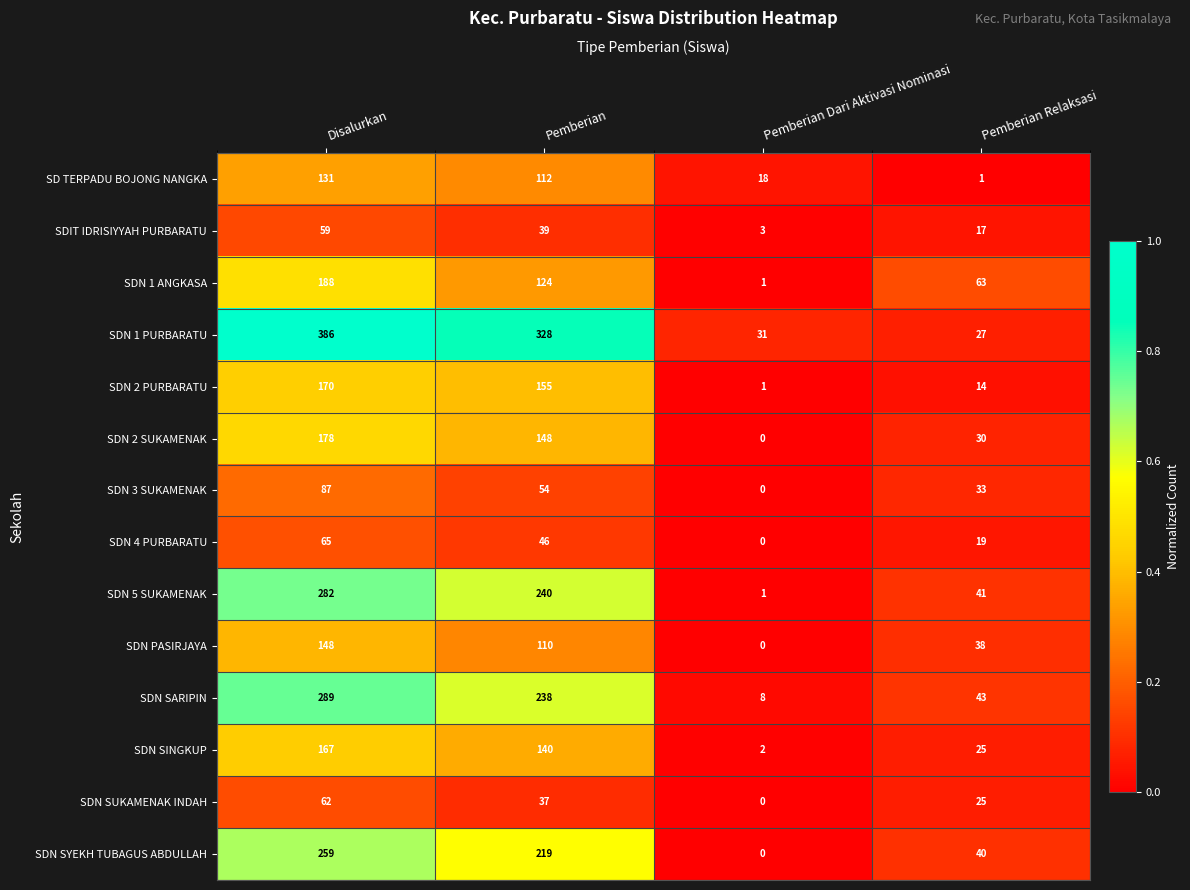

Is it true that SDN SINGKUP equals 167 at Disalurkan?

True